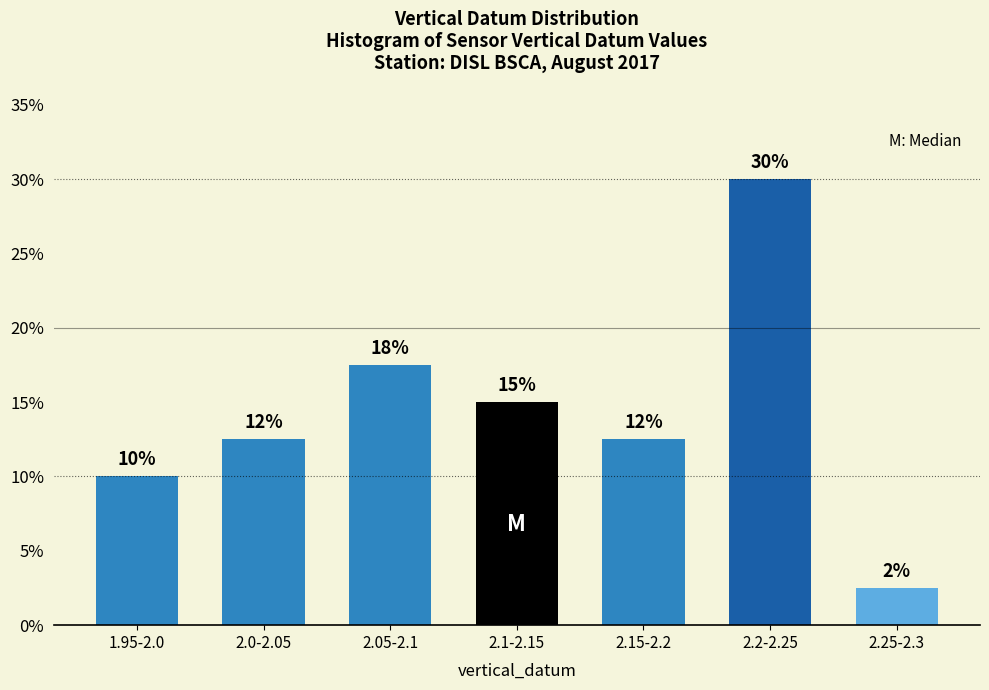

How many bars are there in total?

7